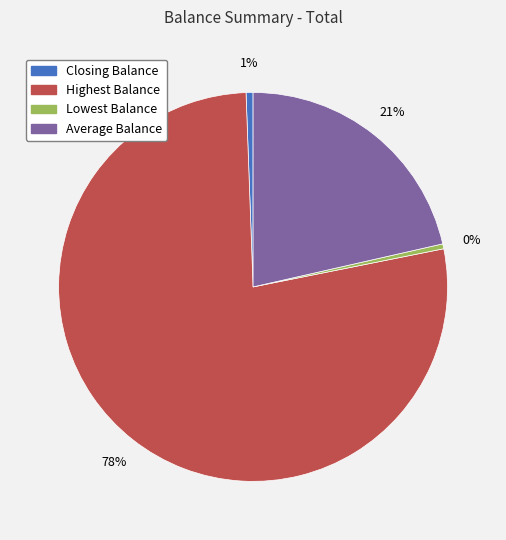

Which category has the biggest portion of the pie?

Highest Balance